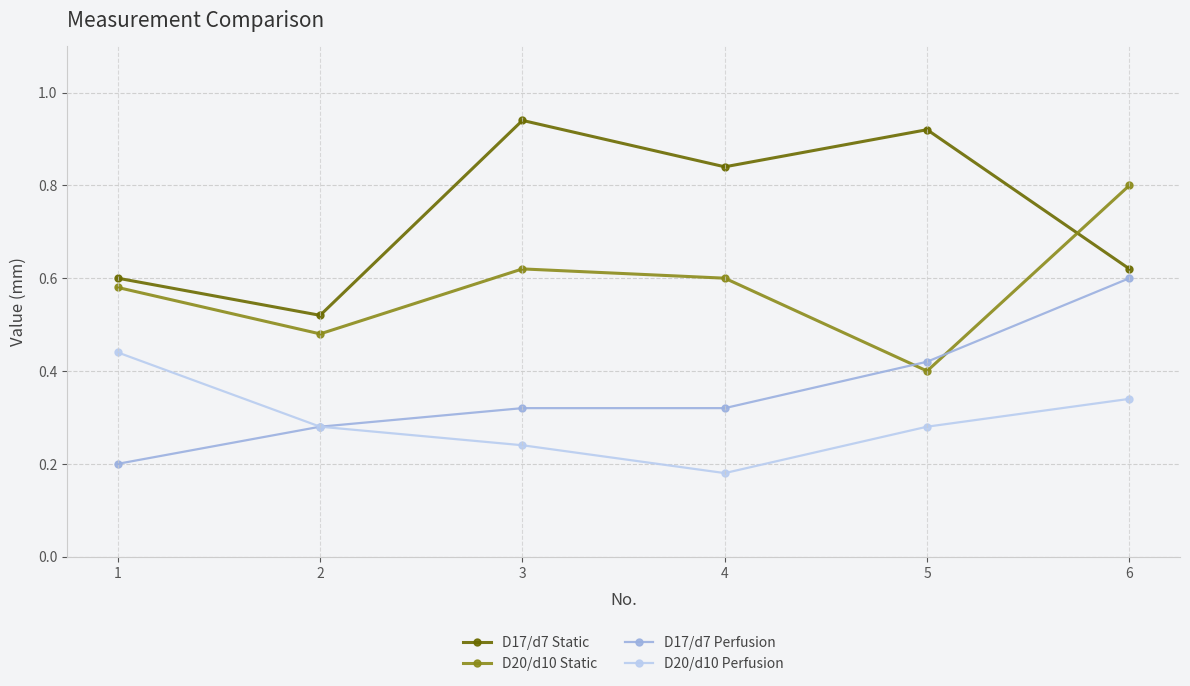

At which category is the sum across all series the highest?

6